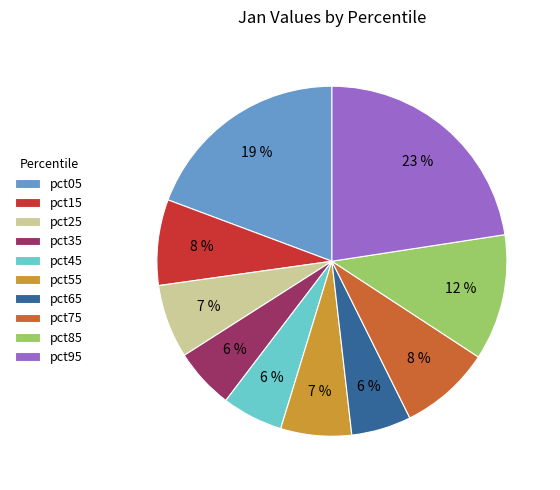

Does any single category account for the majority?

No